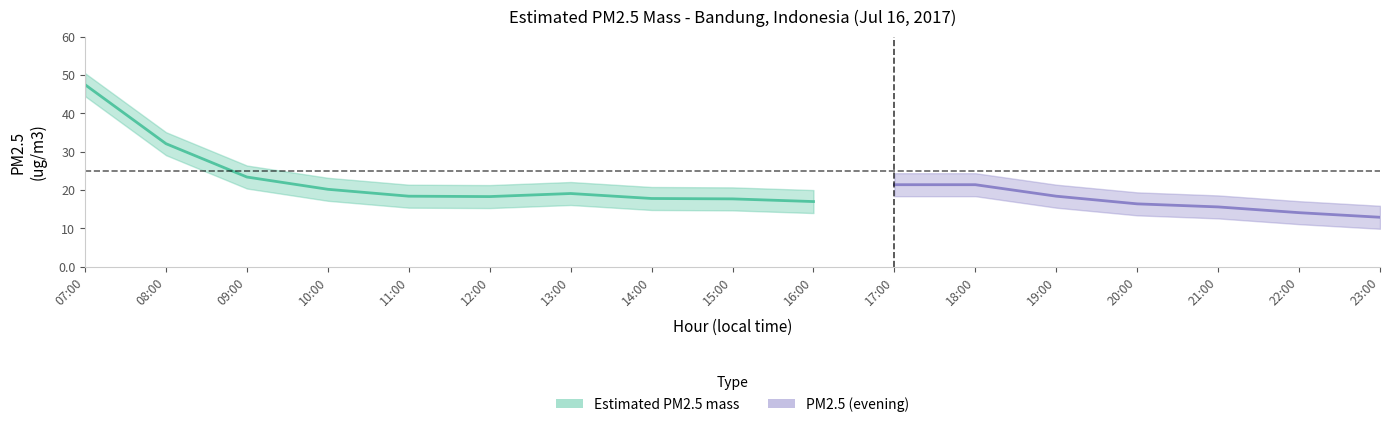

What is the value of the Estimated PM2.5 mass point at the 3rd from the left?

23.4